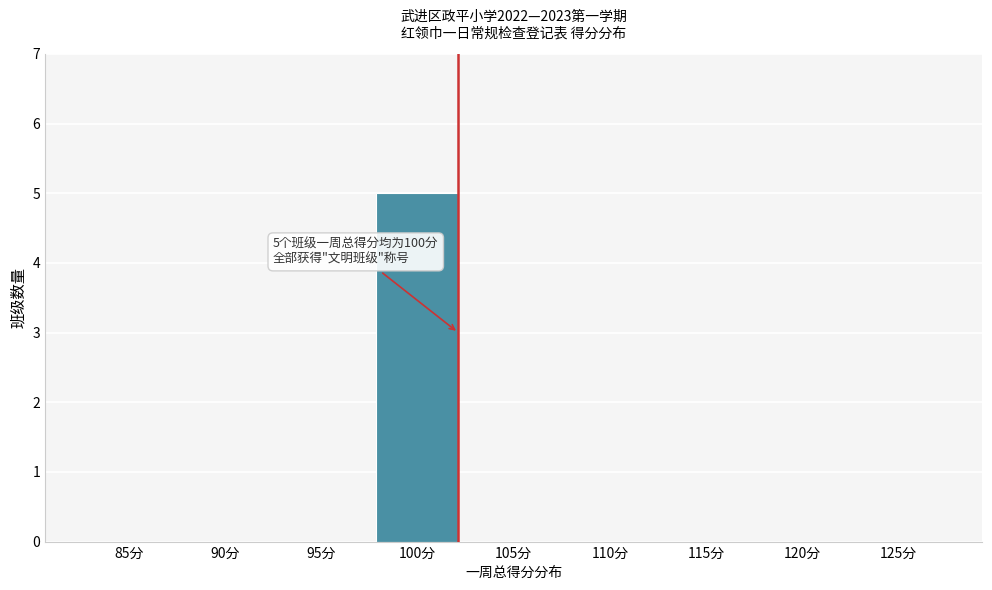

Reading left to right, list all the values displayed in this chart.

85分=0	90分=0	95分=0	100分=5	105分=0	110分=0	115分=0	120分=0	125分=0